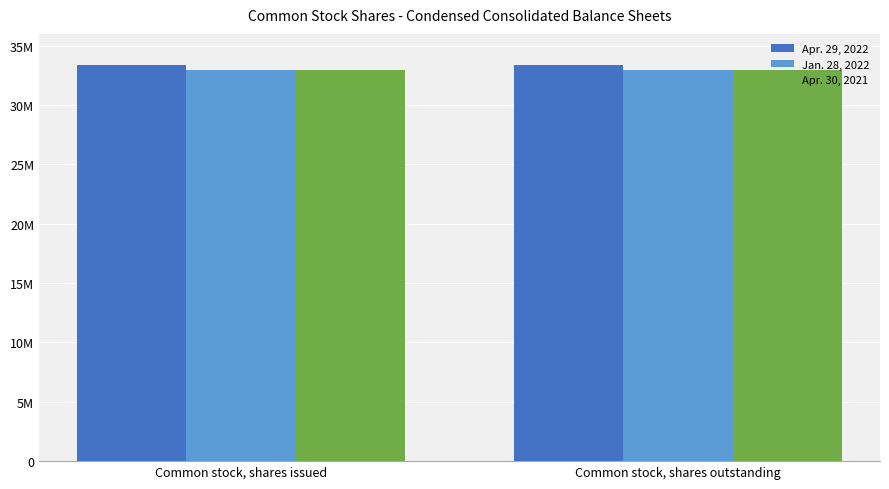

Reading left to right, extract all data points from this chart.

Apr. 29, 2022: Common stock, shares issued=33413000	Common stock, shares outstanding=33413000
Jan. 28, 2022: Common stock, shares issued=32985000	Common stock, shares outstanding=32985000
Apr. 30, 2021: Common stock, shares issued=32977000	Common stock, shares outstanding=32977000